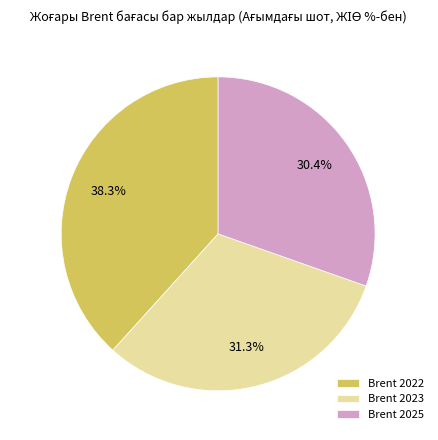

Which has a higher value, Brent 2023 or Brent 2025?

Brent 2023